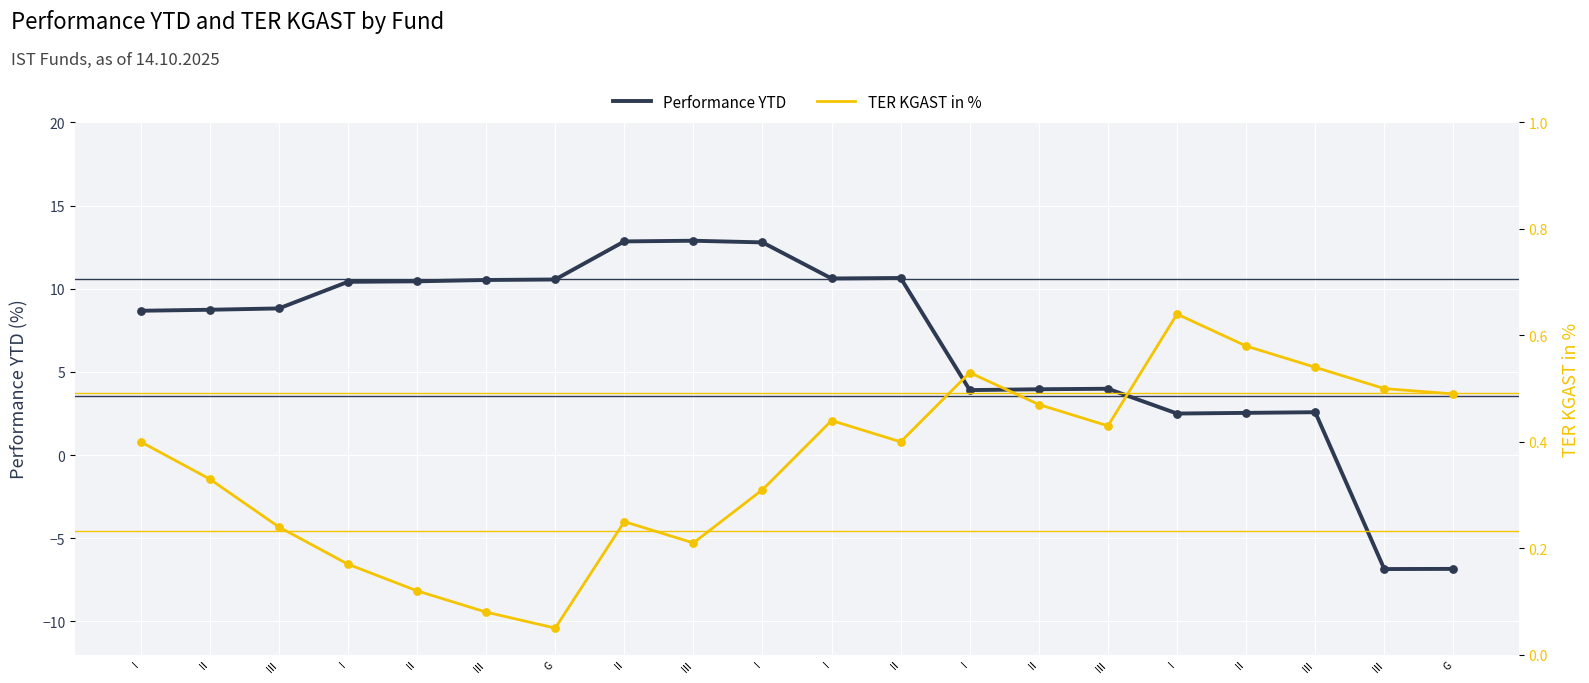

Which series reaches the maximum Y coordinate?

Performance YTD